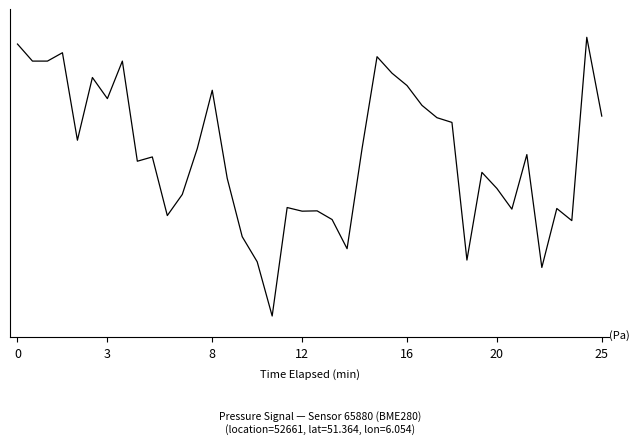

Does the chart have visible grid lines?

No